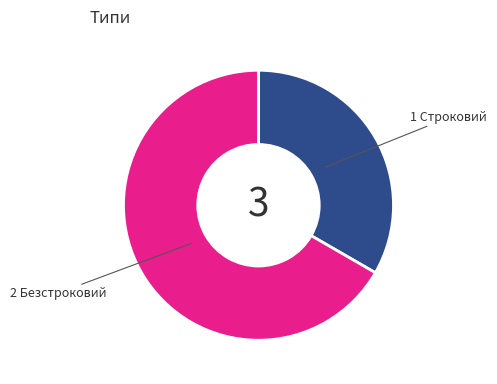

To the nearest percent, what is the difference between the largest and smallest slice percentages?

33%